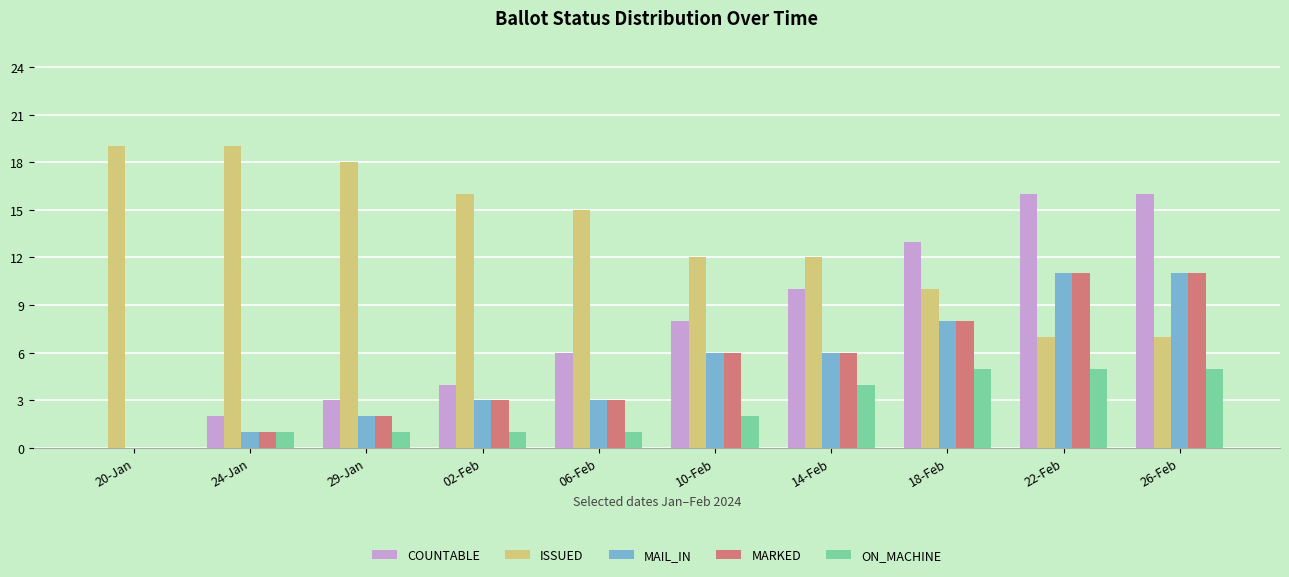

What is the sum of all MARKED values?

51